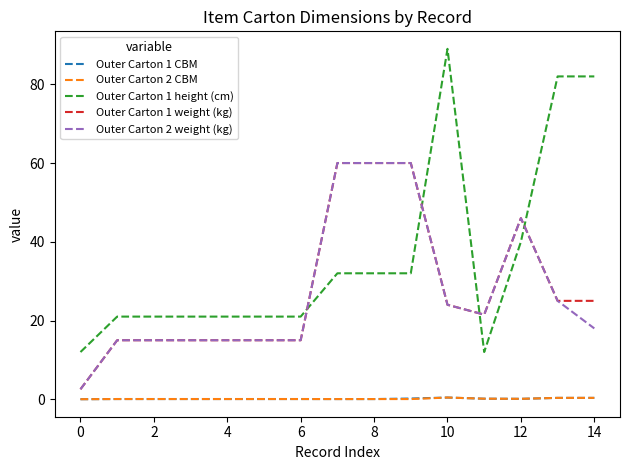

Which series has the largest range (max minus min)?

Outer Carton 1 height (cm)